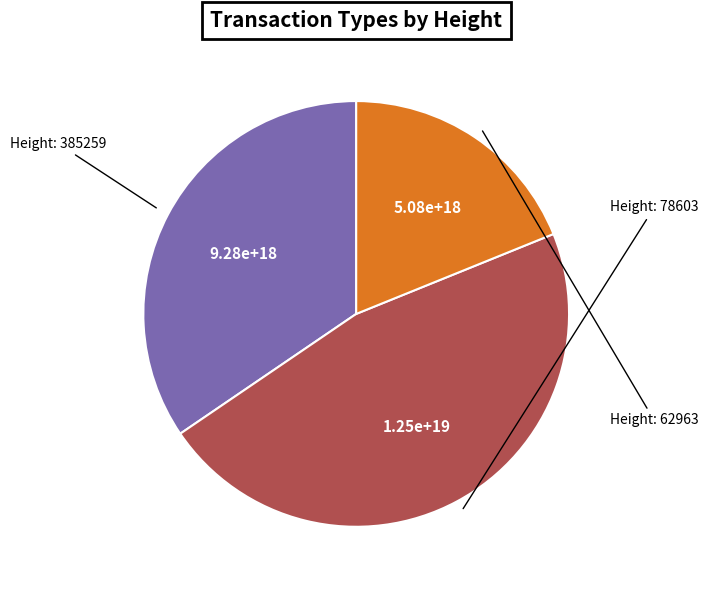

Does any single category account for the majority?

No